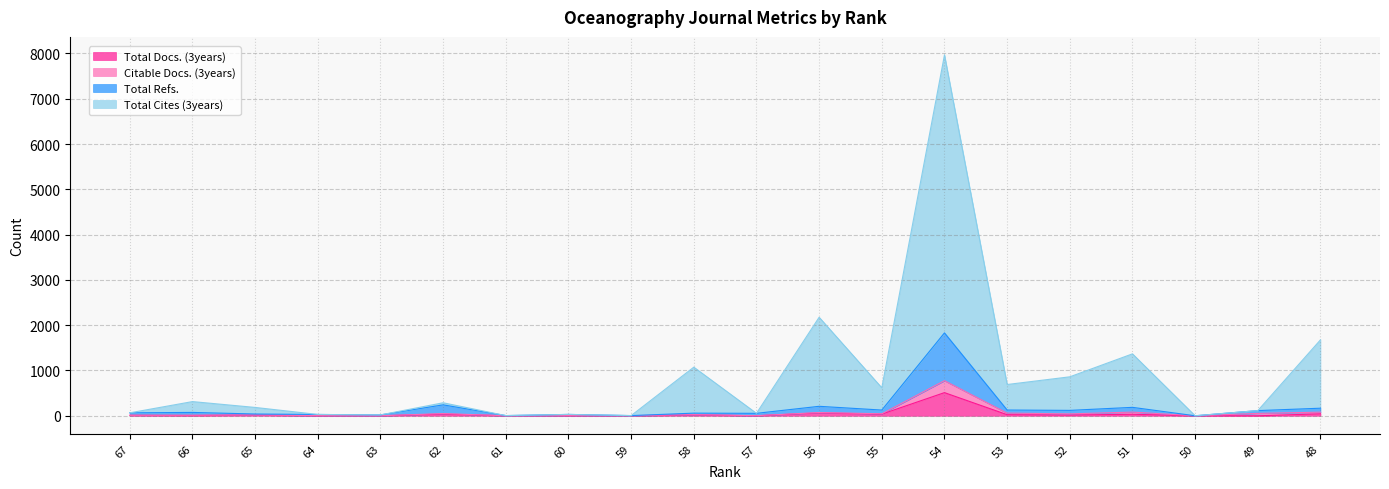

The Total Docs. (3years) series shows 0 at 50. True or false?

True